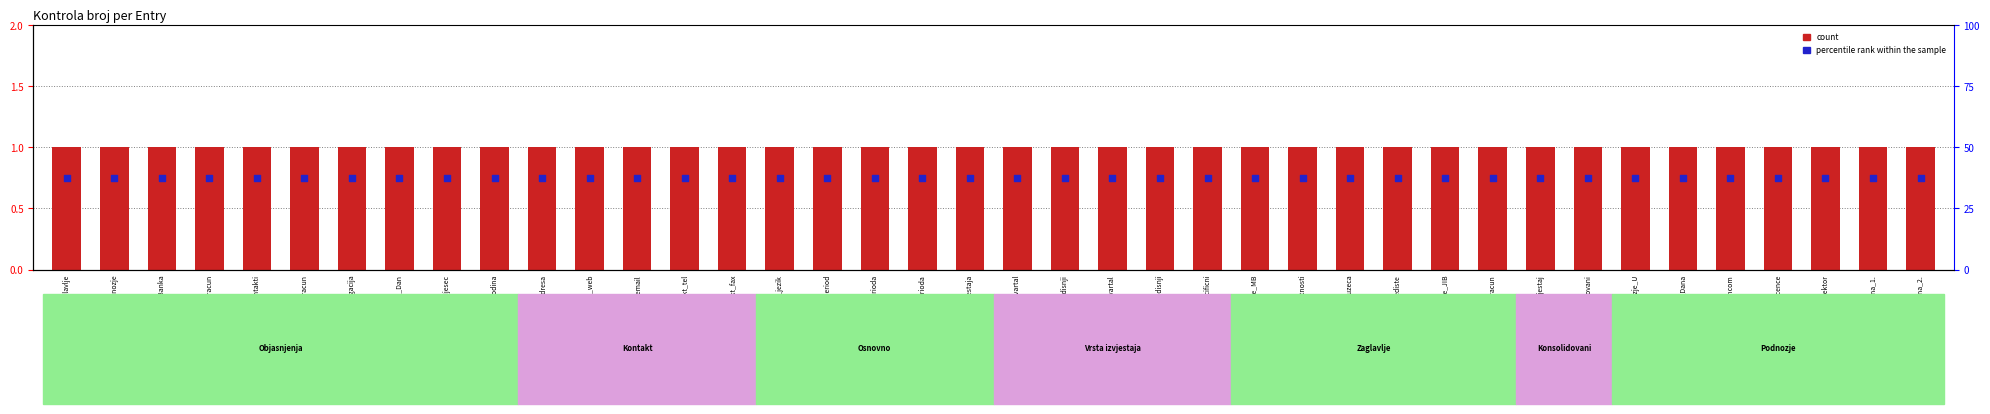

Which series has the widest spread of Y values?

count